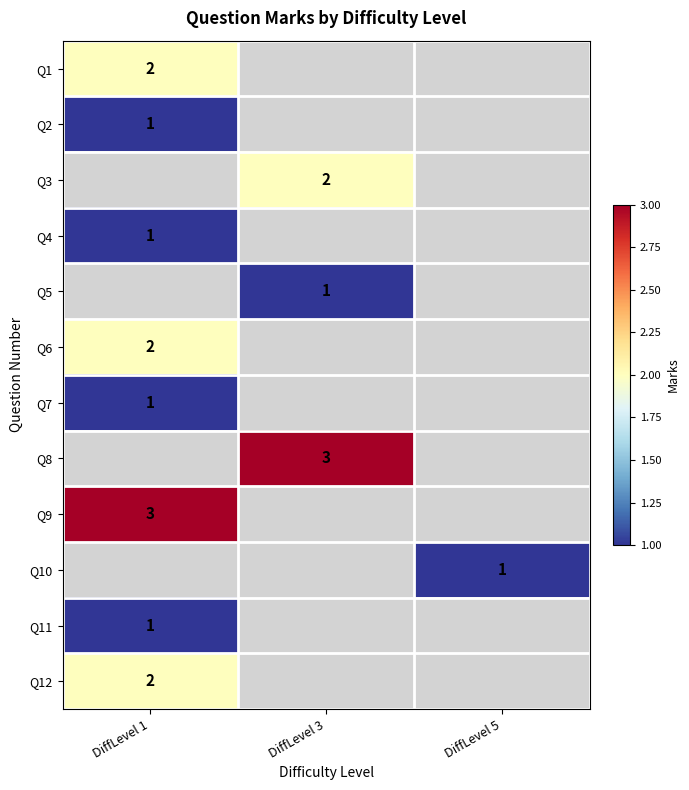

Is it true that Q7 equals 1 at DiffLevel 1?

True